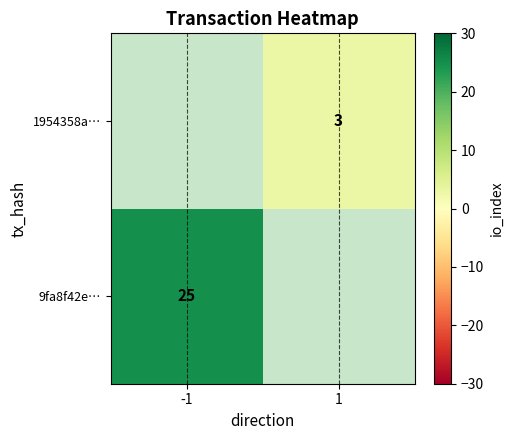

The value of 9fa8f42e… at -1 is 9. True or false?

False